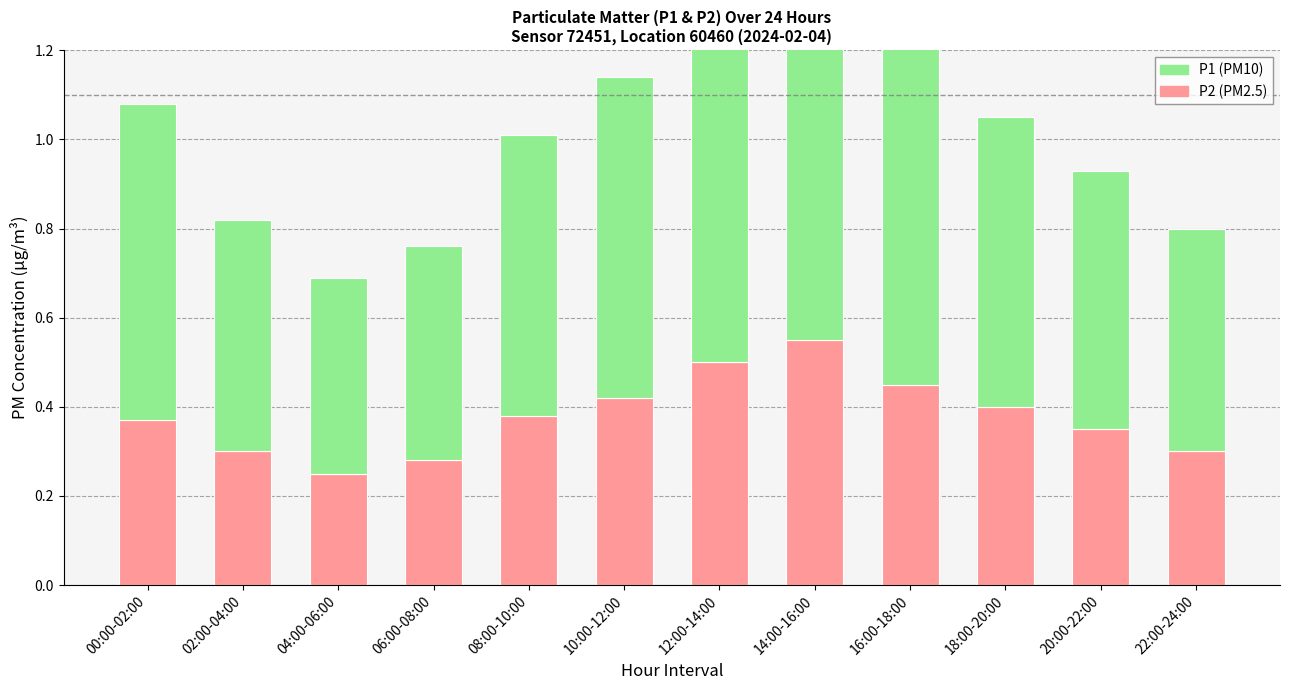

How many distinct data groups are displayed?

2